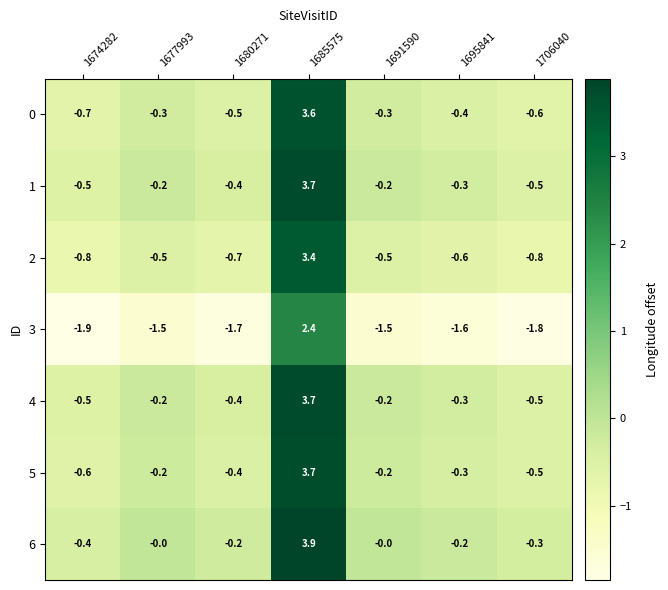

At which label does 5 reach its peak?

1685575